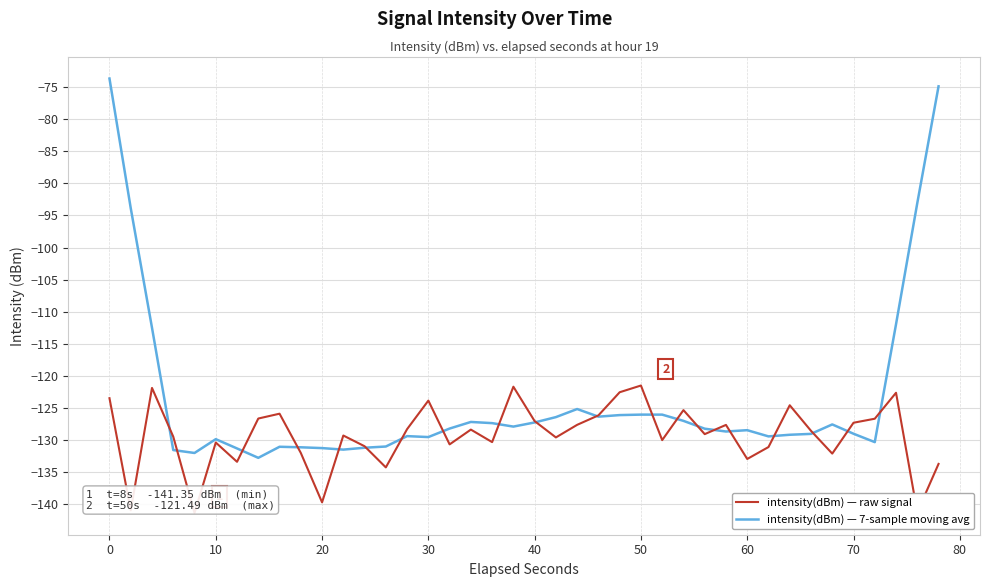

List the series in order of their overall mean, lowest first.

intensity(dBm) — raw signal, intensity(dBm) — 7-sample moving avg